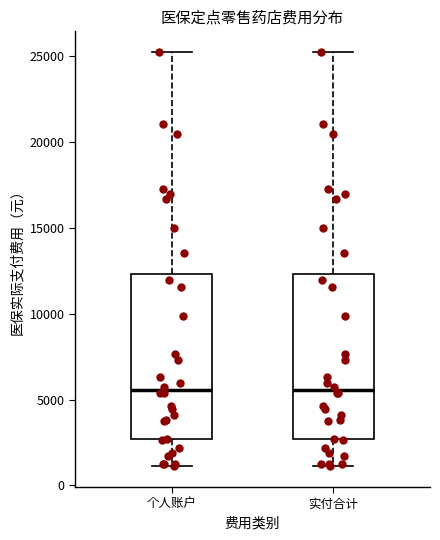

Reading left to right, transcribe this box plot: for each box, give where its median line is, the range the box spans, and where its two whiskers end, as read against the y-axis. The values are not printed on the chart, so give them approximately, as read against the axis.

个人账户: median 5500, box 2500 to 12500, whiskers 1000 to 25000
实付合计: median 5500, box 2500 to 12500, whiskers 1000 to 25000